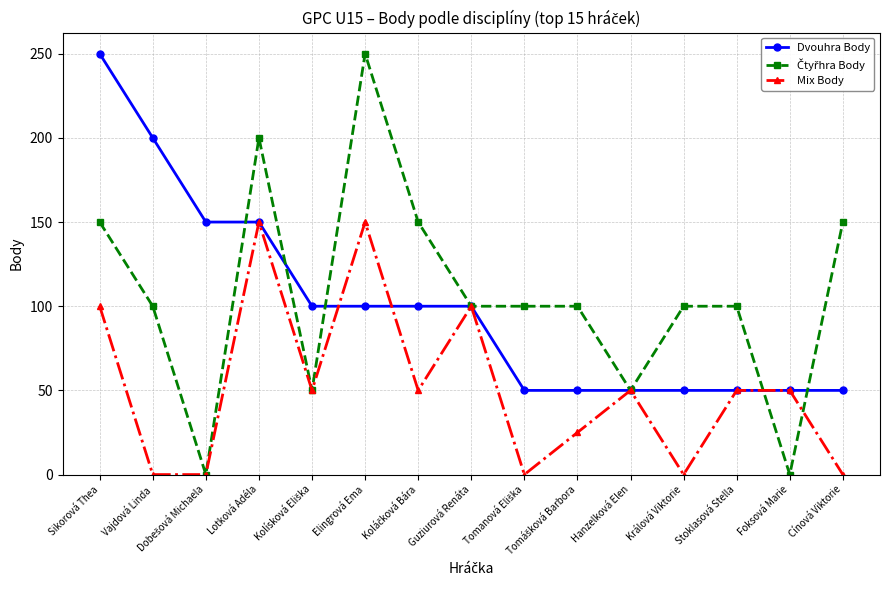

What is the difference between the highest and lowest values at Elingrová Ema?

150